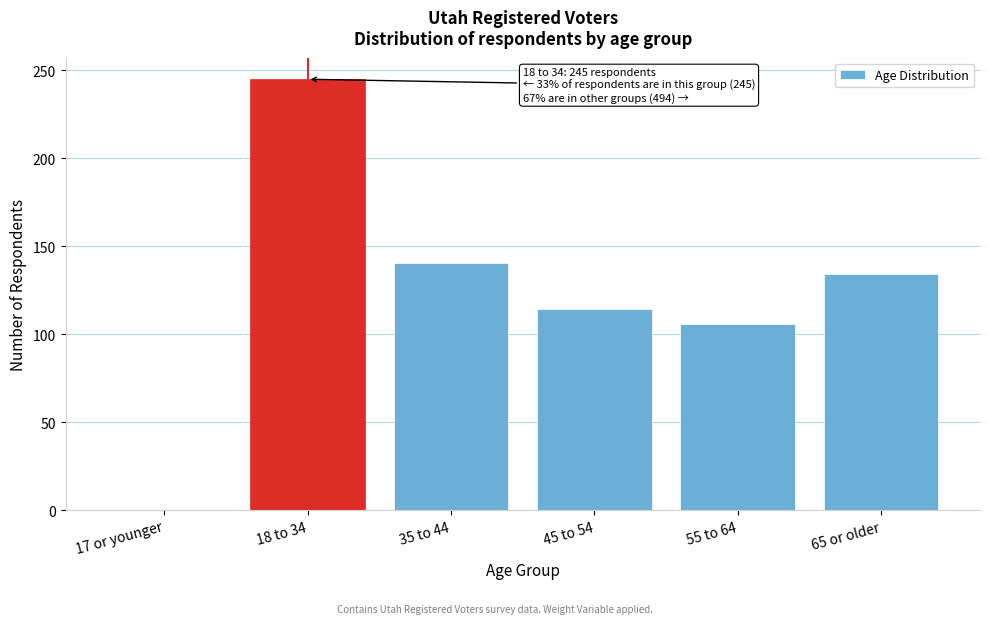

Reading left to right, extract all data points from this chart.

17 or younger=0.0	18 to 34=244.9	35 to 44=140.2	45 to 54=114.3	55 to 64=105.8	65 or older=134.0